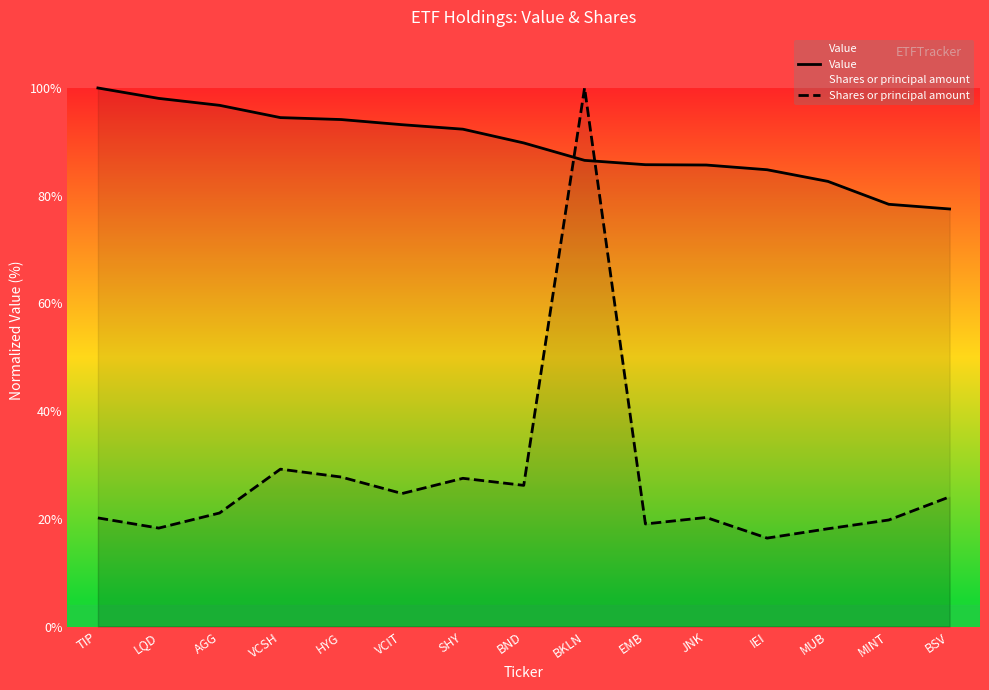

At which label is Value closest to 88?

BKLN